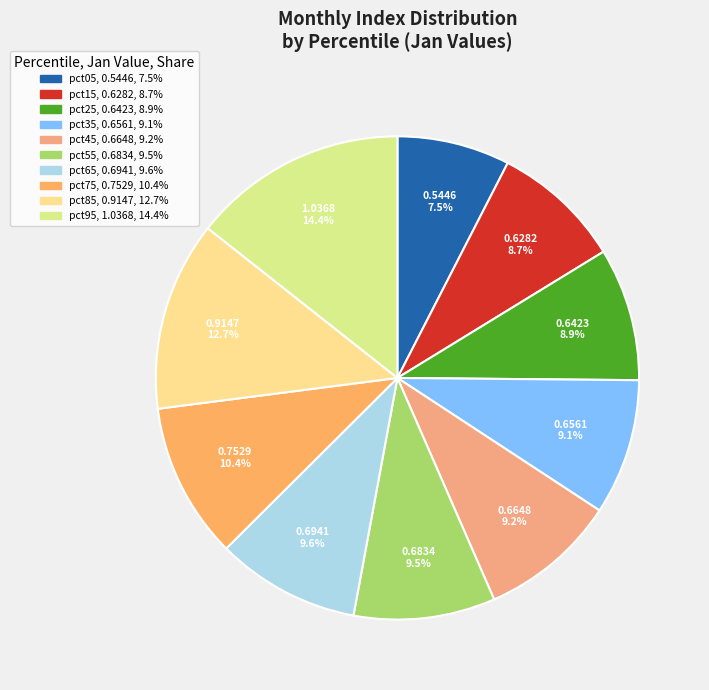

Which category has the biggest portion of the pie?

pct95